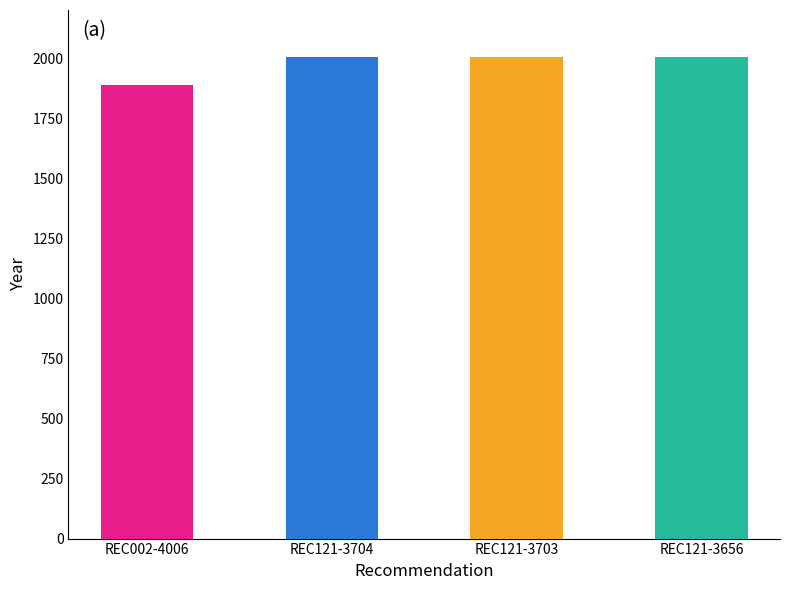

List the labels in order of value, smallest first.

REC002-4006, REC121-3704, REC121-3703, REC121-3656